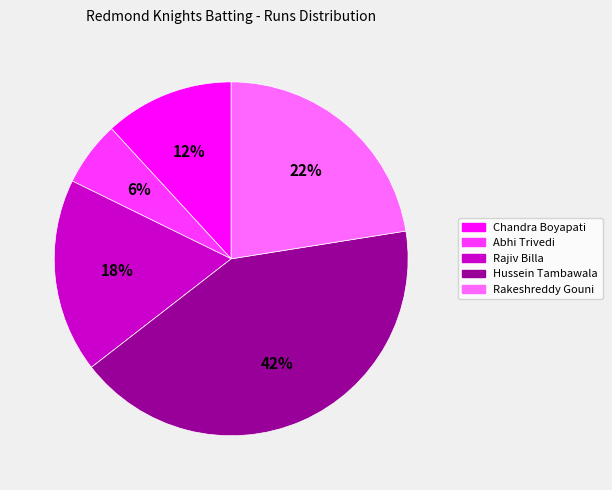

Approximately how many times larger is the value at Rajiv Billa compared to Chandra Boyapati?

1.5